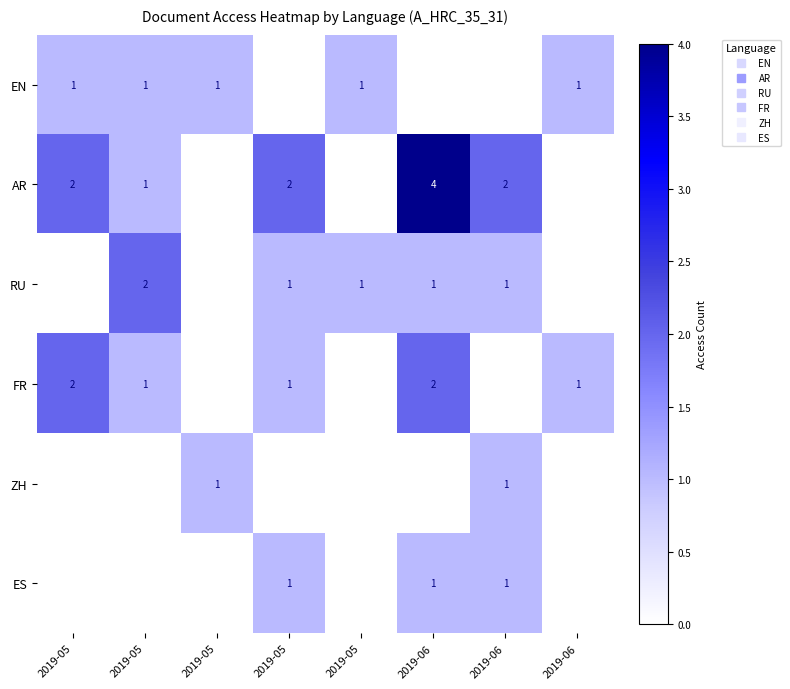

What is the maximum value shown in the chart?

4